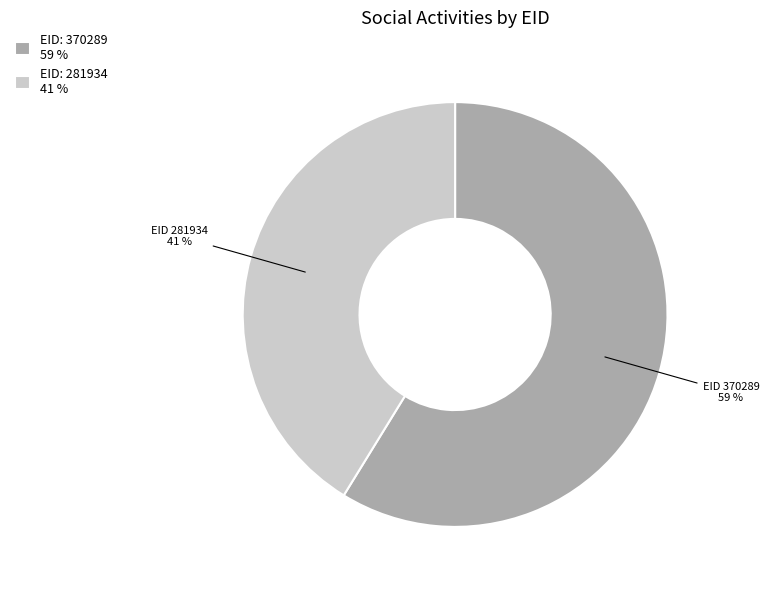

Approximately how many times larger is the value at EID: 370289 59 % compared to EID: 281934 41 %?

1.4